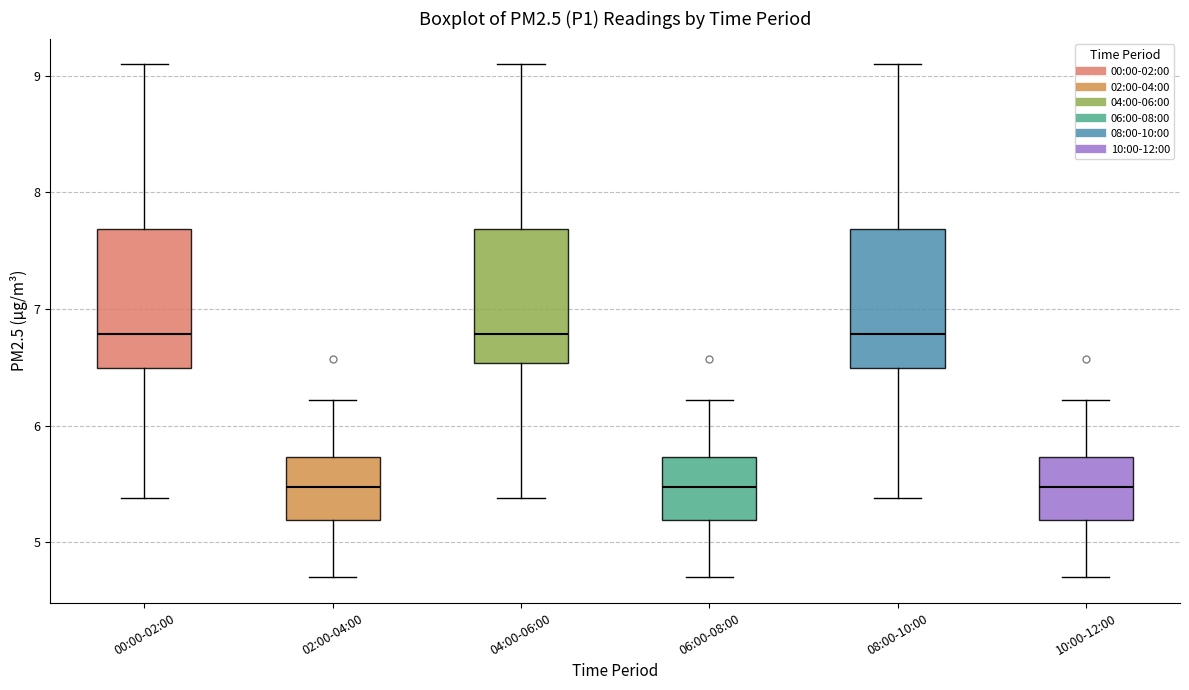

Reading left to right, read every box against the y-axis: the position of its median line, the range the box covers, and the ends of its whiskers. The values are not printed on the chart, so give them approximately, as read against the axis.

00:00-02:00: median 6.8, box 6.5 to 7.7, whiskers 5.4 to 9.1
02:00-04:00: median 5.5, box 5.2 to 5.7, whiskers 4.7 to 6.2
04:00-06:00: median 6.8, box 6.5 to 7.7, whiskers 5.4 to 9.1
06:00-08:00: median 5.5, box 5.2 to 5.7, whiskers 4.7 to 6.2
08:00-10:00: median 6.8, box 6.5 to 7.7, whiskers 5.4 to 9.1
10:00-12:00: median 5.5, box 5.2 to 5.7, whiskers 4.7 to 6.2